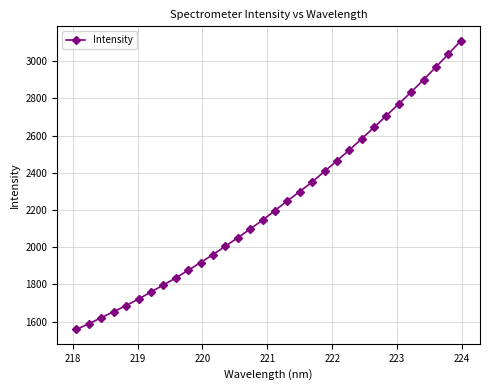

What is the smallest value displayed?

1558.4